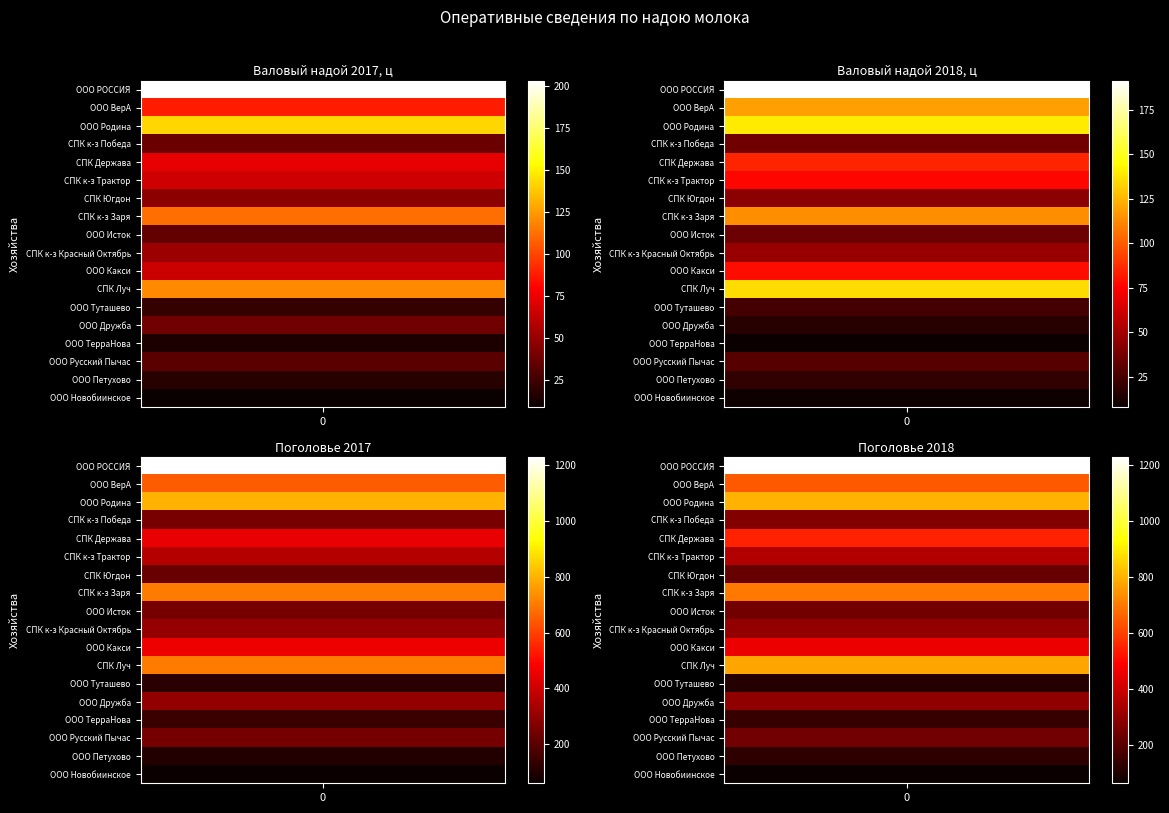

At 1, list the series in order from largest to smallest.

ООО РОССИЯ, ООО Родина, СПК Луч, ООО ВерА, СПК к-з Заря, СПК Держава, ООО Какси, СПК к-з Трактор, СПК к-з Красный Октябрь, СПК Югдон, СПК к-з Победа, ООО Исток, ООО Русский Пычас, ООО Туташево, ООО Петухово, ООО Дружба, ООО Новобиинское, ООО ТерраНова